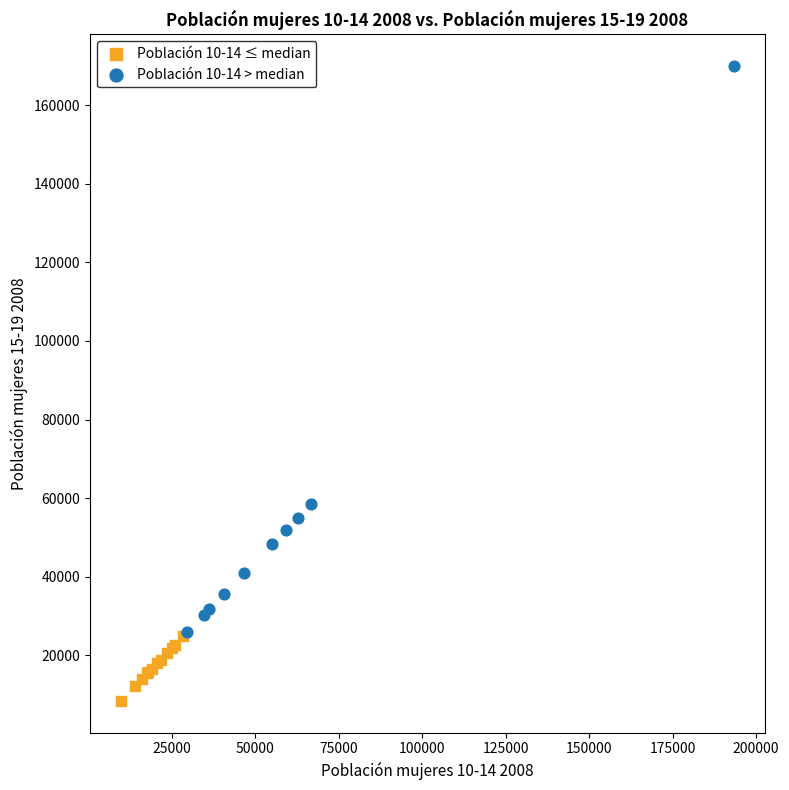

Which series reaches the maximum Y coordinate?

Población 10-14 > median